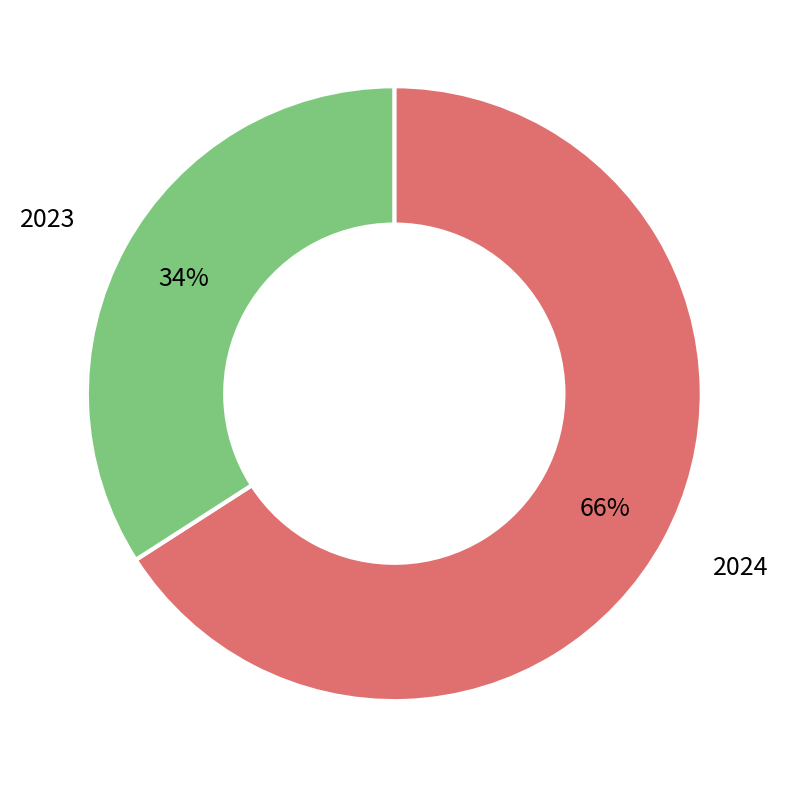

Does any single category account for the majority?

Yes